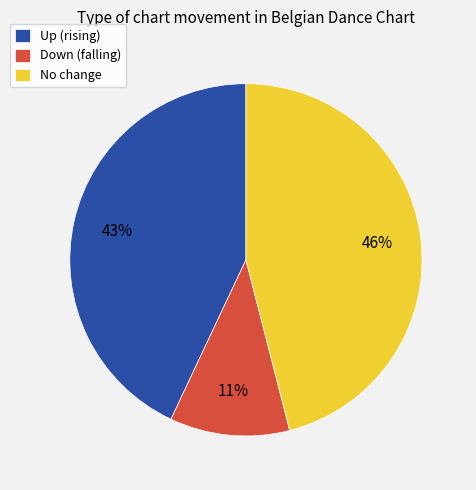

Which has a higher value, Down (falling) or Up (rising)?

Up (rising)